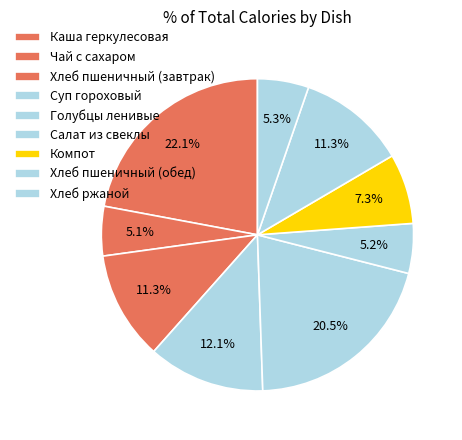

How many slices are in this pie chart?

9